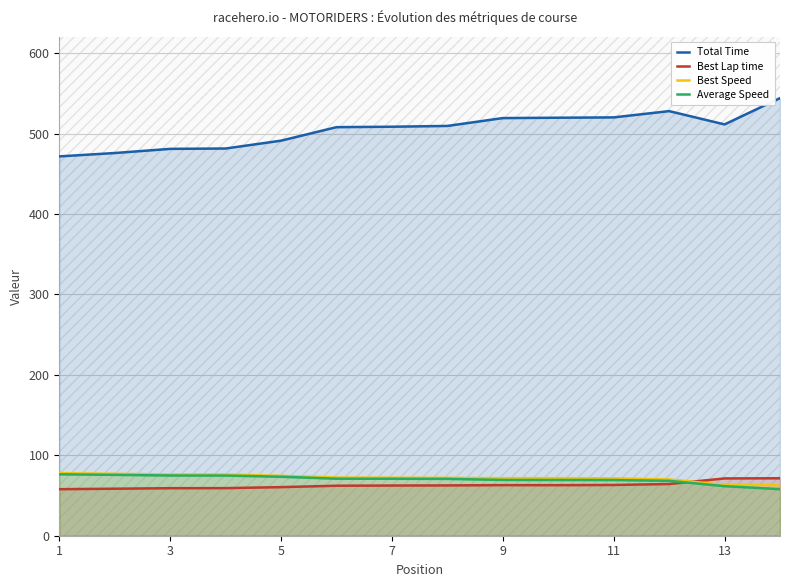

The Average Speed series shows 69.2 at 11. True or false?

True